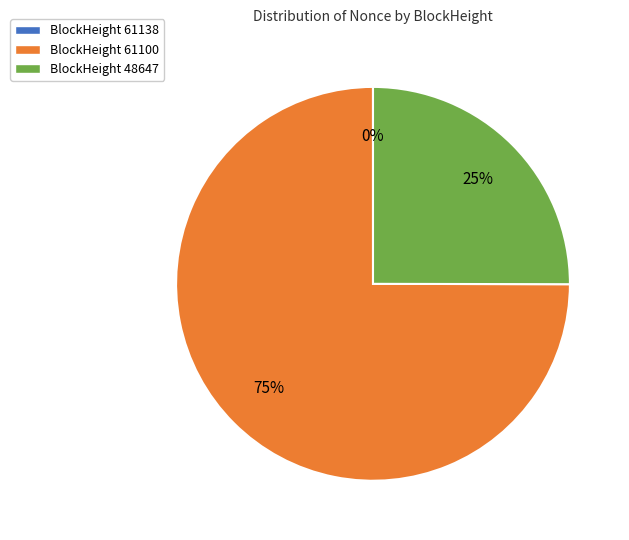

To the nearest percent, what is the average slice percentage?

33%